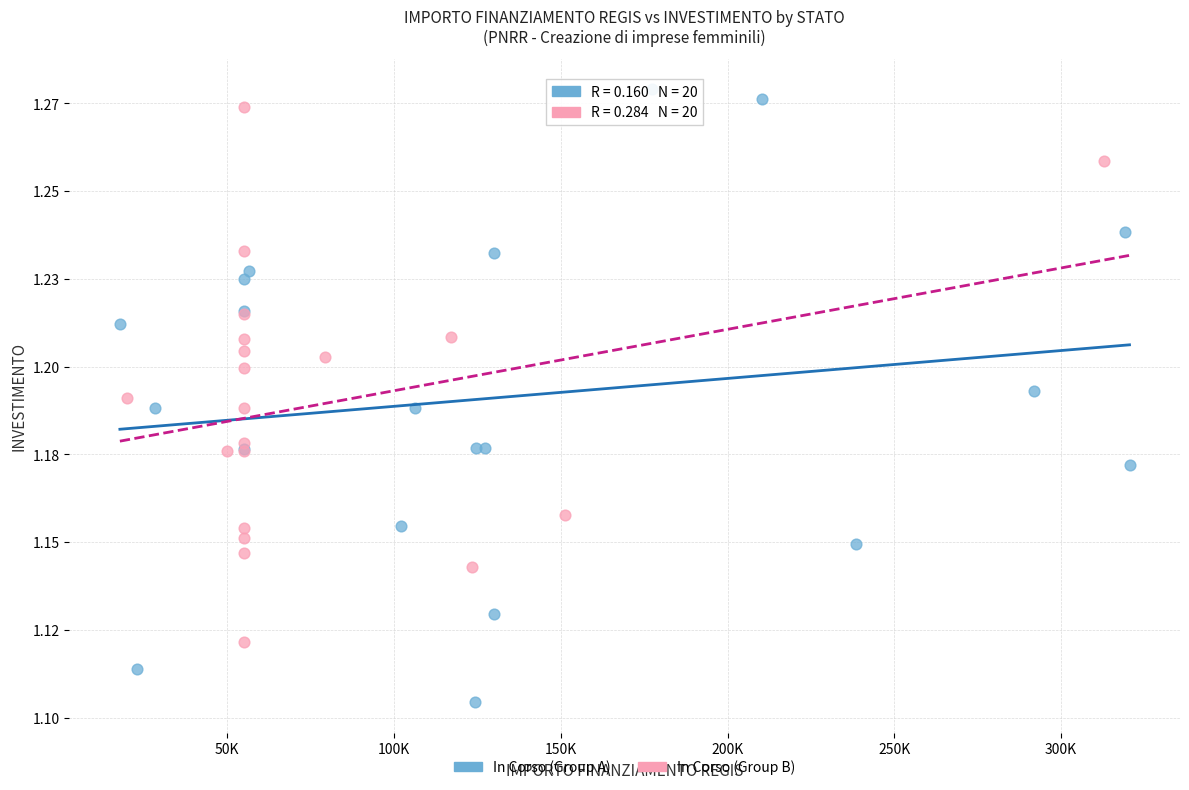

What are all the series names shown in the legend?

In Corso (Group A), In Corso (Group B)